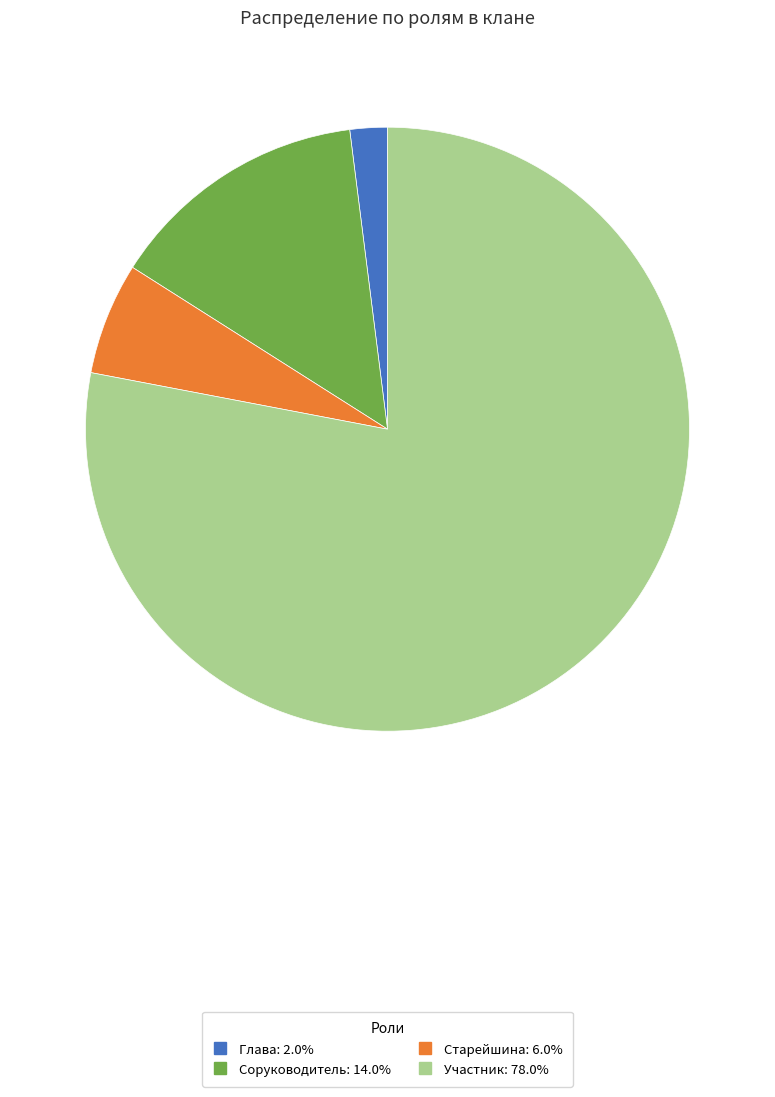

Which slice is the largest?

Участник